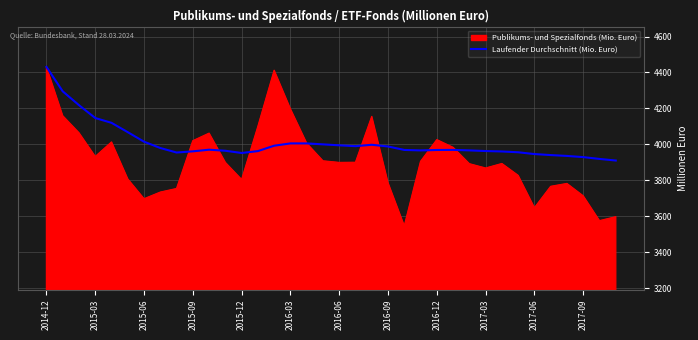

List the series in order of their overall mean, lowest first.

Publikums- und Spezialfonds (Mio. Euro), Laufender Durchschnitt (Mio. Euro)